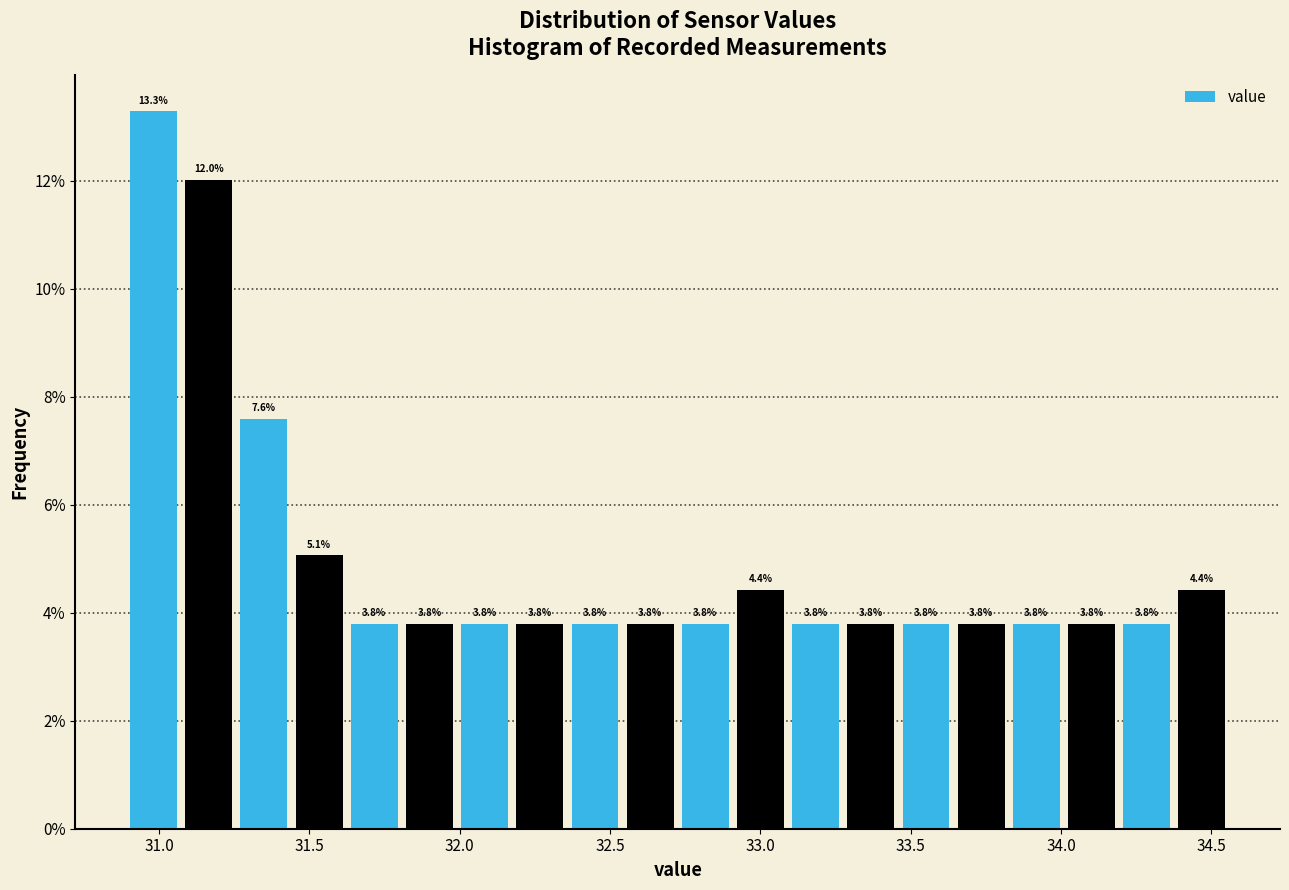

Around what value on the x-axis is the tallest bar? Give the approximate position of its centre, as read against the axis.

31.00